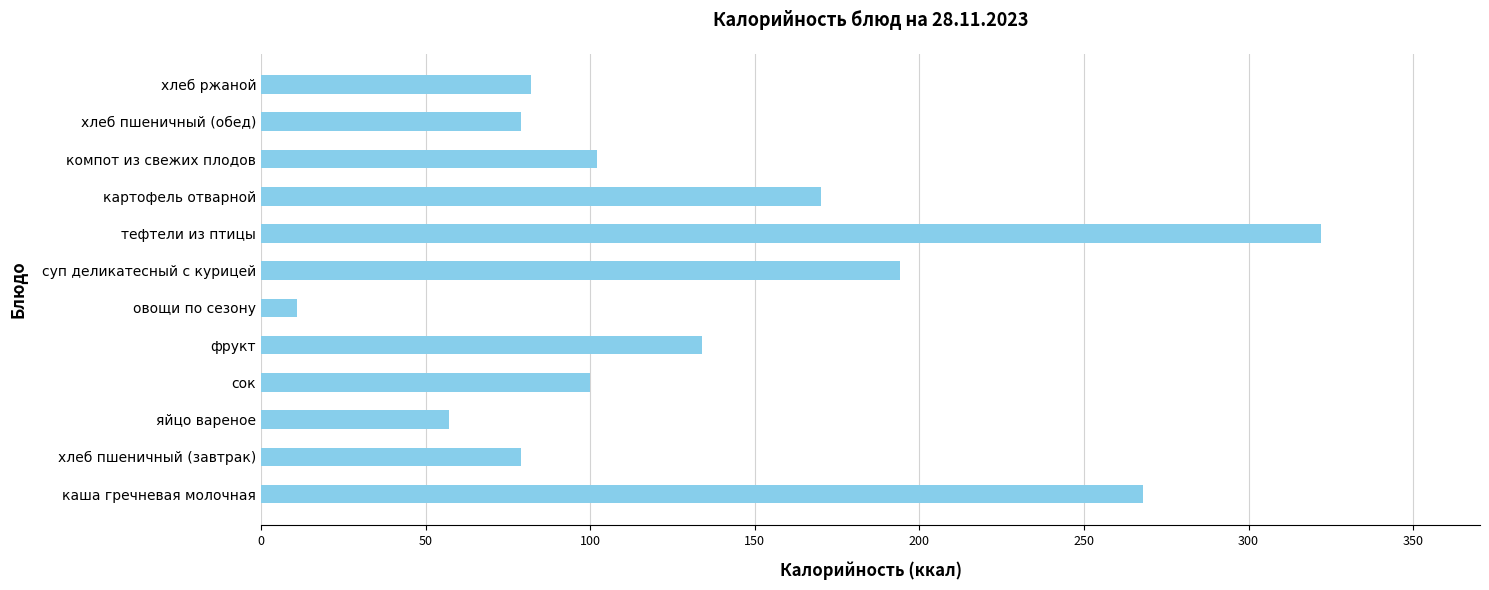

Which has a higher value, компот из свежих плодов or тефтели из птицы?

тефтели из птицы